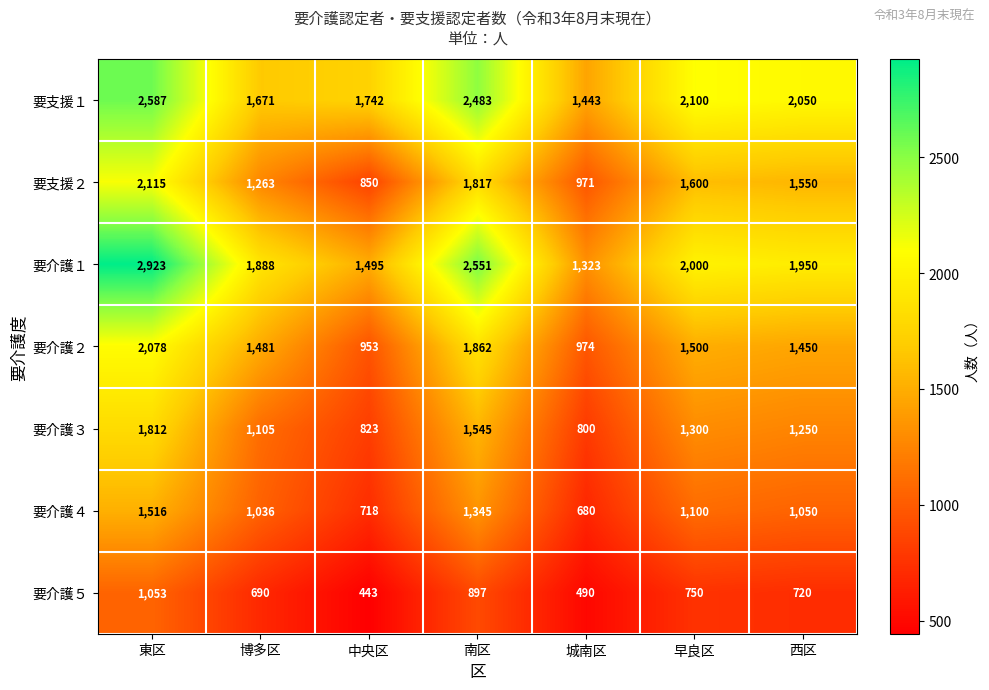

Where does the 要介護２ series first go above 1481?

東区